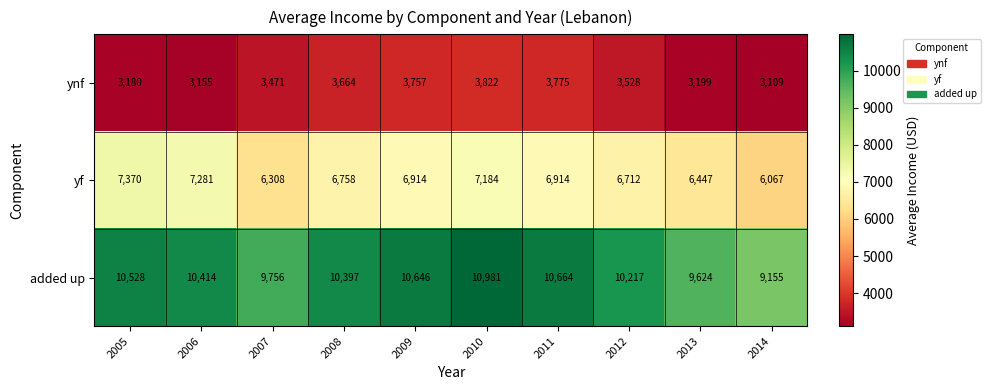

Reading right to left, what are all the values shown in this chart?

ynf: 2014=3109	2013=3199	2012=3528	2011=3775	2010=3822	2009=3757	2008=3664	2007=3471	2006=3155	2005=3180
yf: 2014=6067	2013=6447	2012=6712	2011=6914	2010=7184	2009=6914	2008=6758	2007=6308	2006=7281	2005=7370
added up: 2014=9155	2013=9624	2012=10217	2011=10664	2010=10981	2009=10646	2008=10397	2007=9756	2006=10414	2005=10528